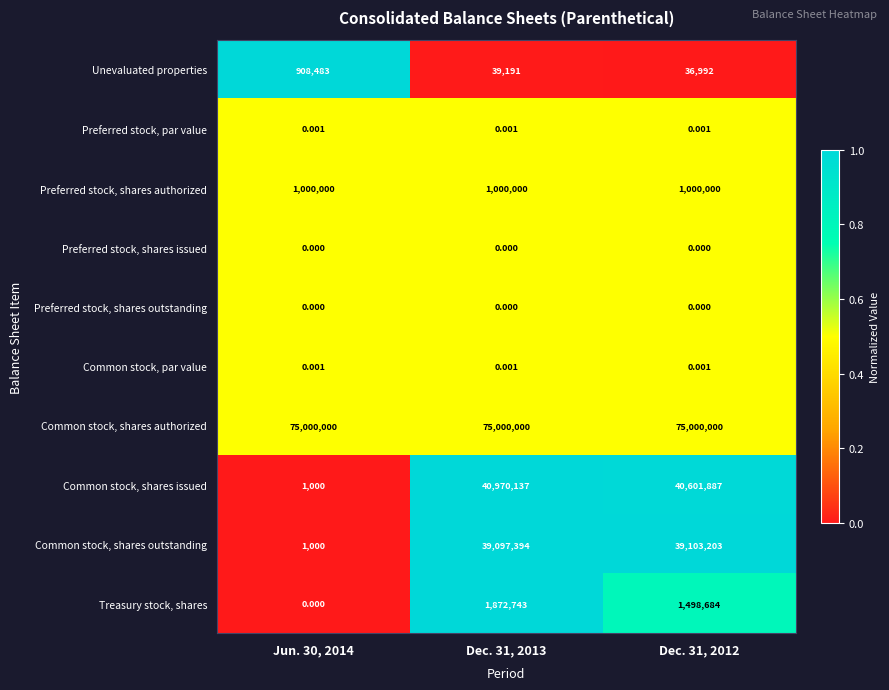

Which series has the largest total across all categories?

Common stock, shares authorized